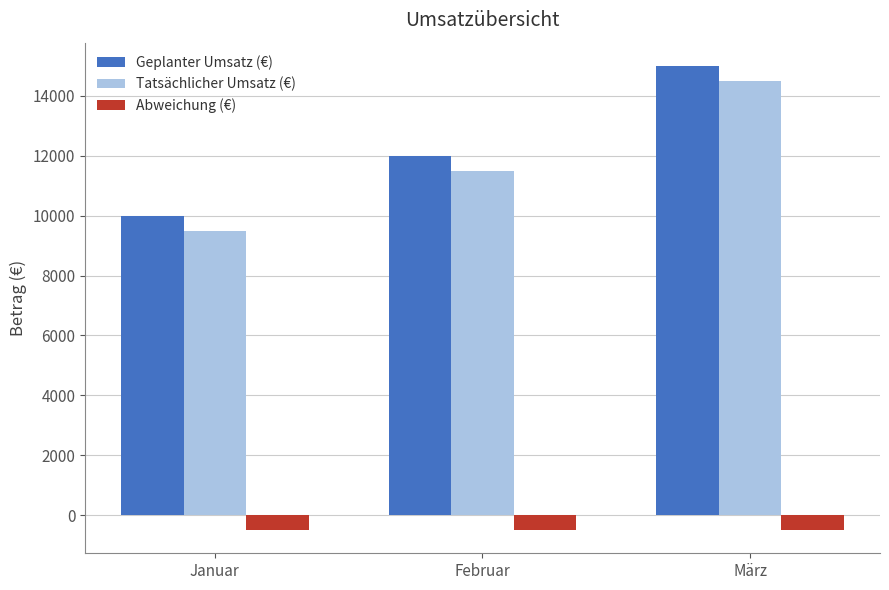

What is the approximate value of Abweichung (€) at Februar?

-500